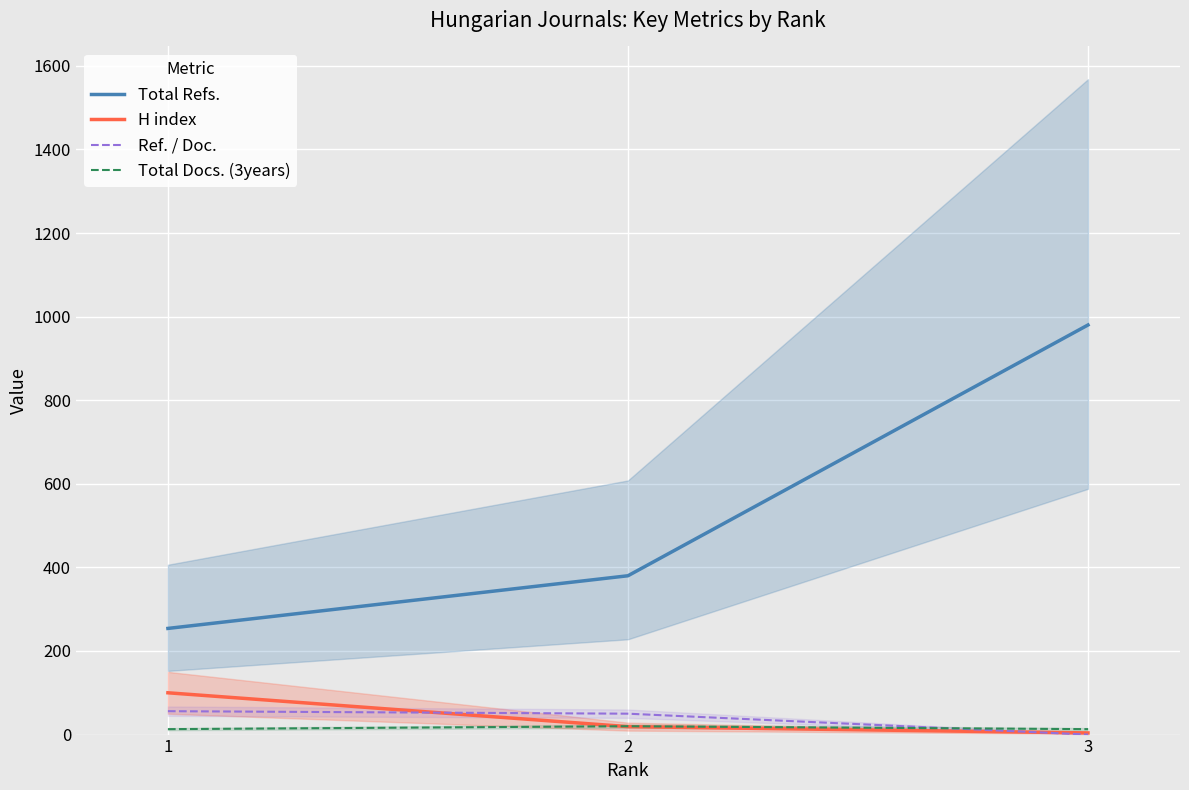

What value does the H index series have at 1?

100